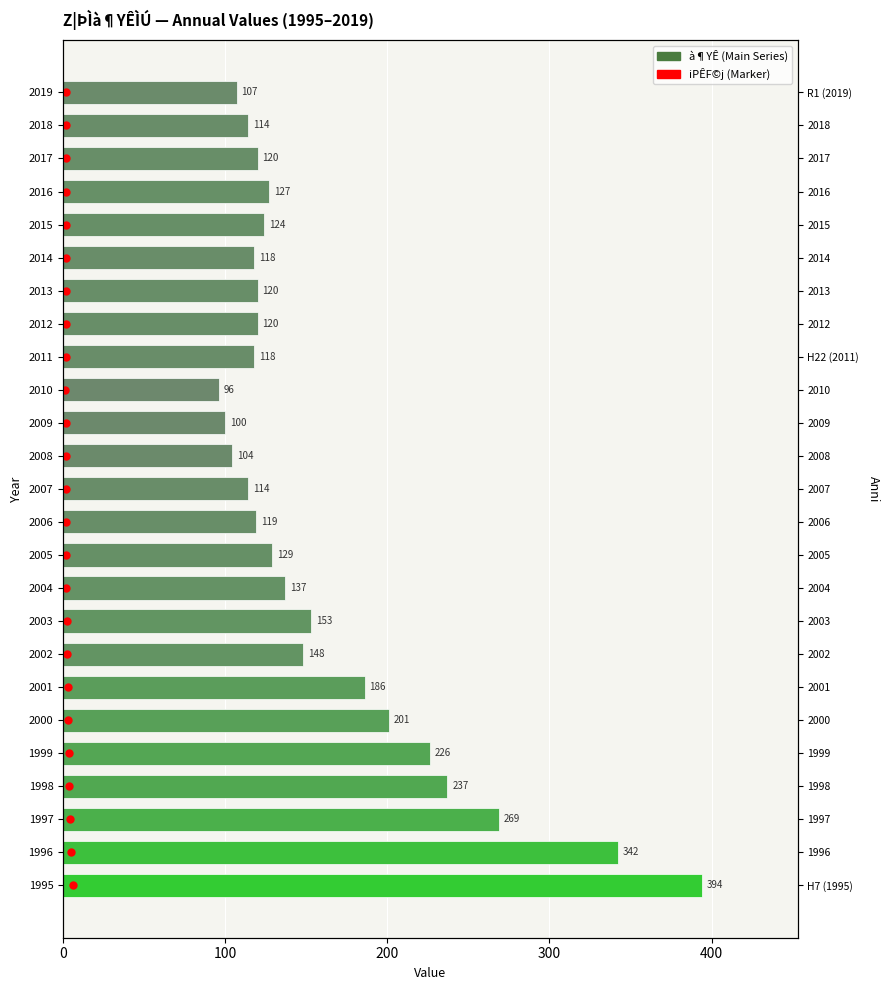

Which series has the largest total across all categories?

à¶YÊ